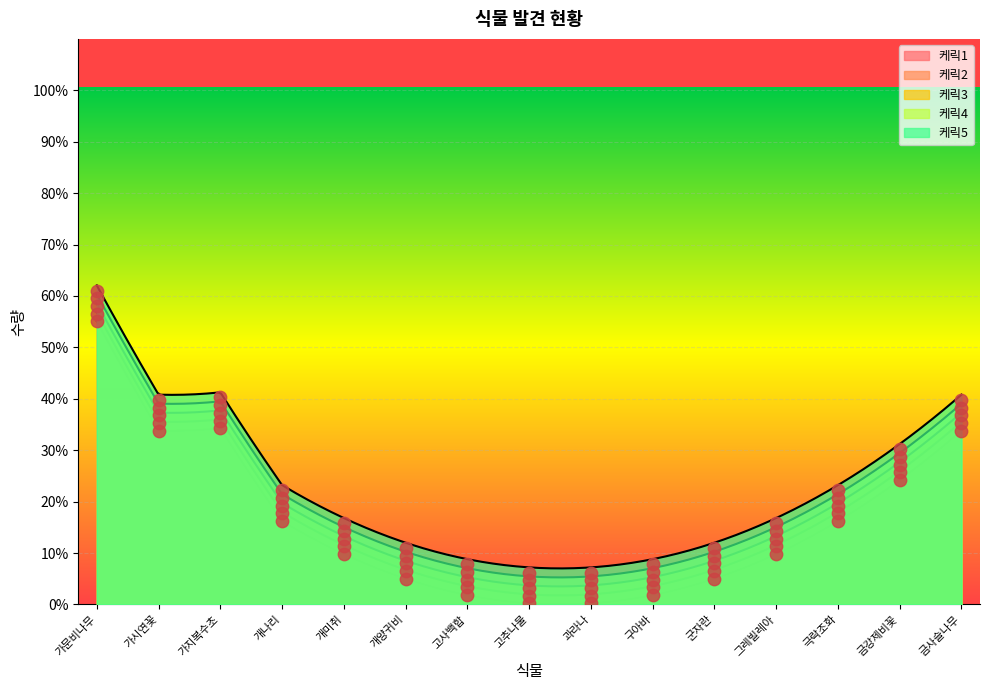

Which series has the widest spread of Y values?

케릭1